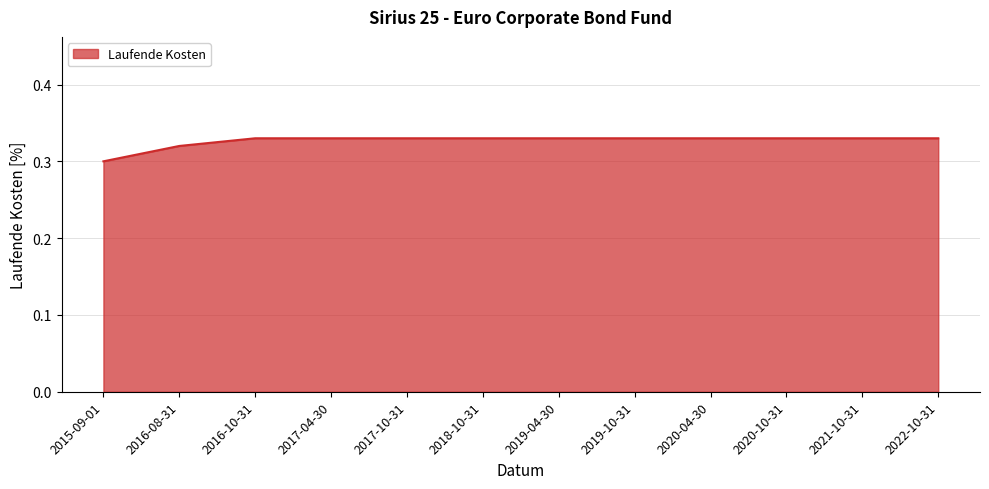

True or false: the data shows 0.3 at 2022-10-31.

True